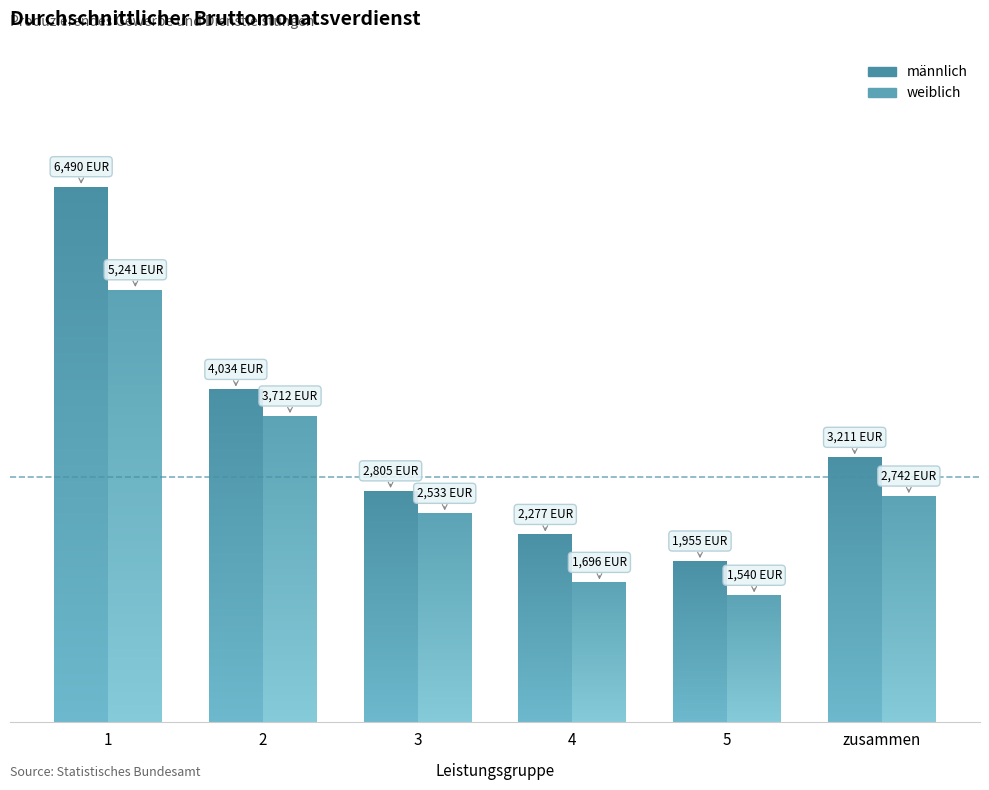

How many bars are there in each group?

2